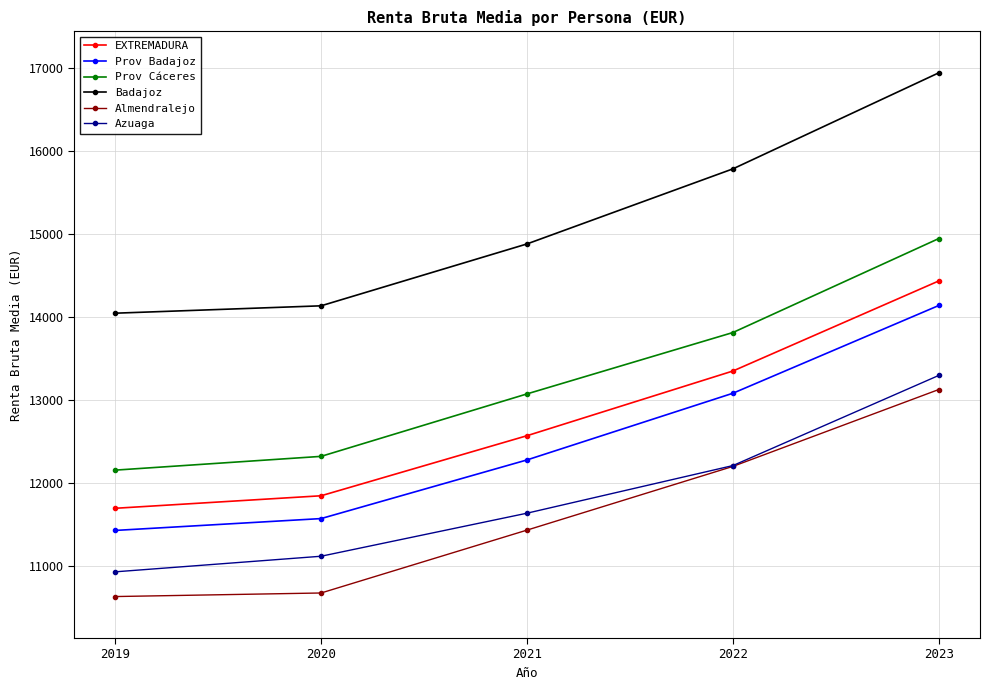

How many series are shown in this chart?

6